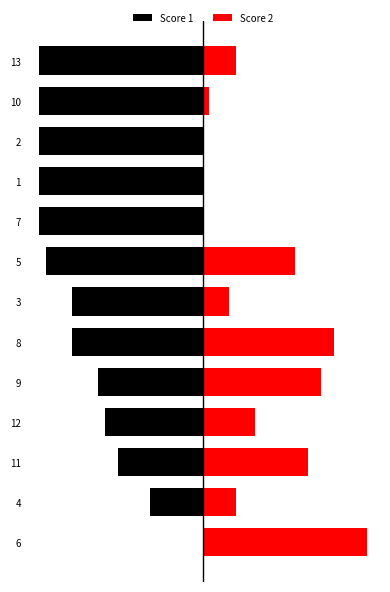

Between 2 and 13, which is larger?

2